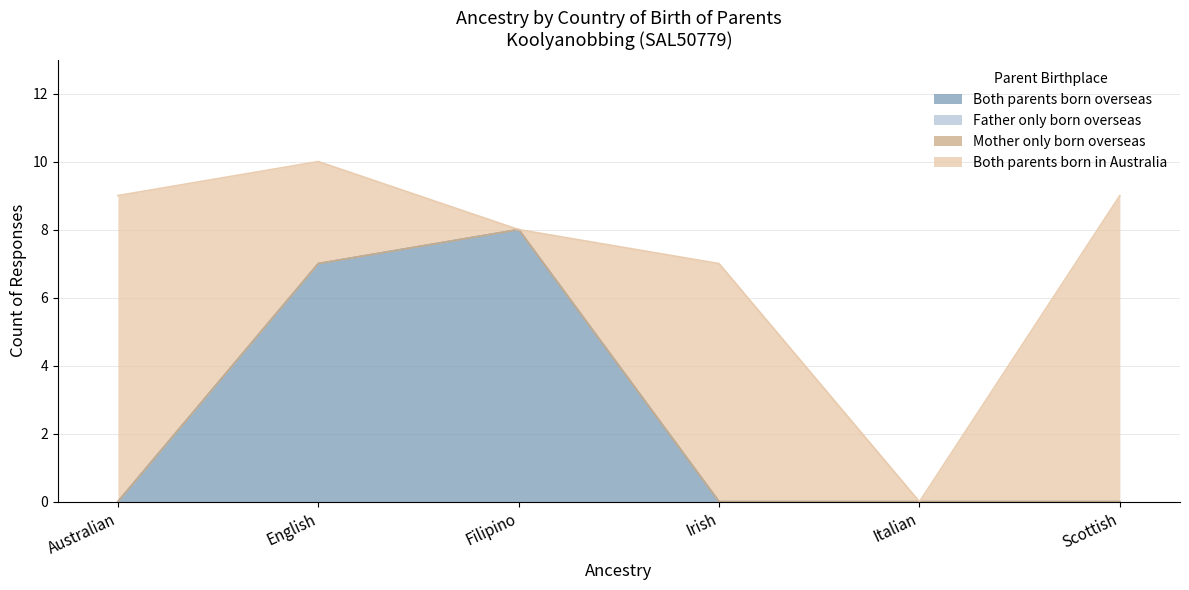

Count the Both parents born overseas values in the range 0 to 7.

5